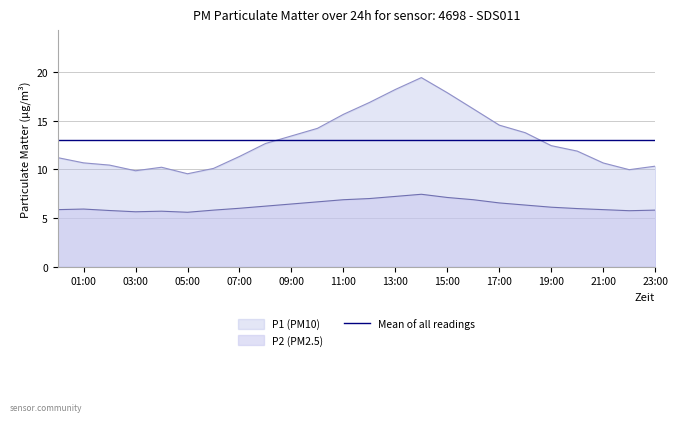

What is the value of the P2 point at the 17th from the left?

6.9